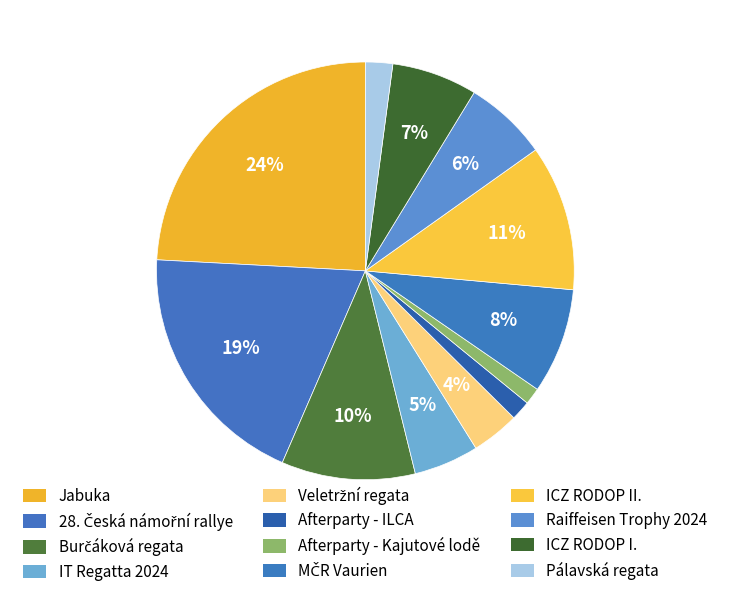

What is the ratio of the value at ICZ RODOP II. to the value at ICZ RODOP I.?

1.7